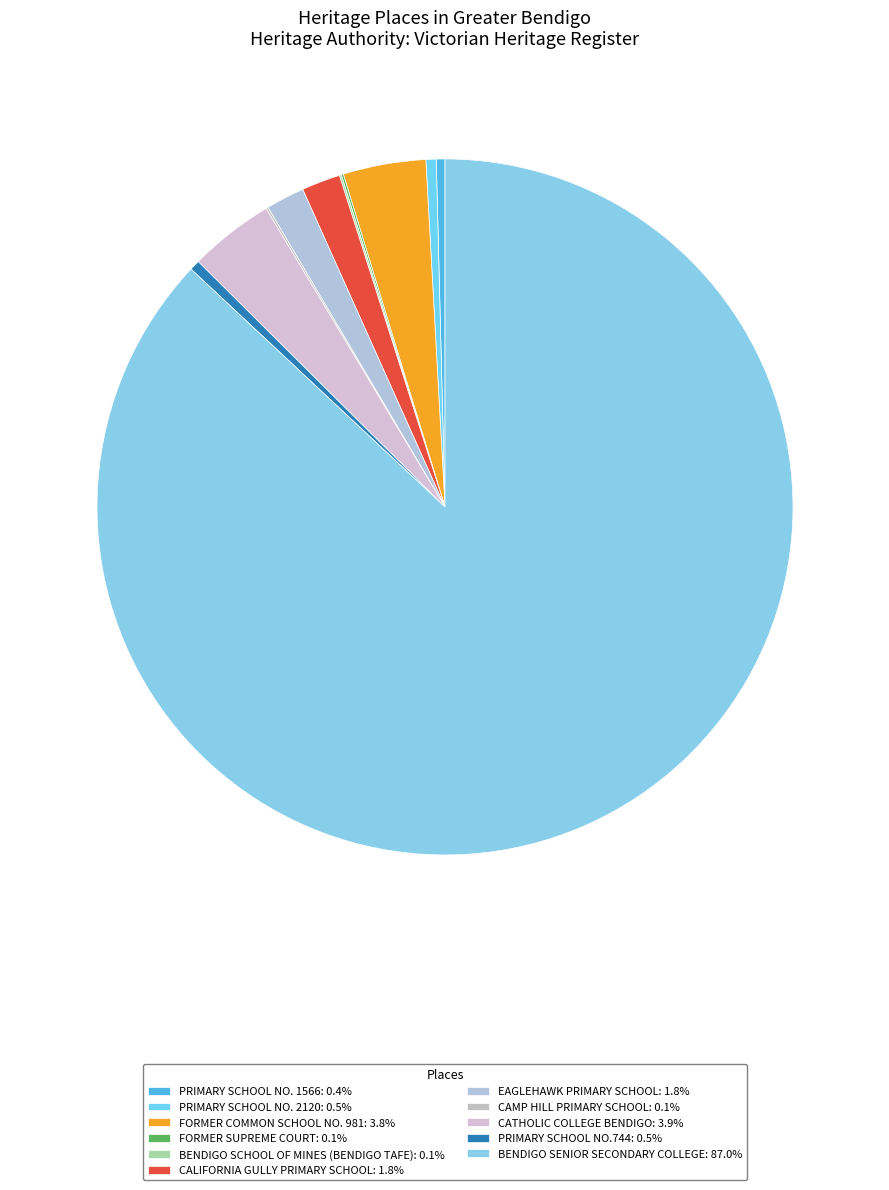

Rank the categories by value from lowest to highest.

BENDIGO SCHOOL OF MINES (BENDIGO TAFE), FORMER SUPREME COURT, CAMP HILL PRIMARY SCHOOL, PRIMARY SCHOOL NO. 1566, PRIMARY SCHOOL NO.744, PRIMARY SCHOOL NO. 2120, EAGLEHAWK PRIMARY SCHOOL, CALIFORNIA GULLY PRIMARY SCHOOL, FORMER COMMON SCHOOL NO. 981, CATHOLIC COLLEGE BENDIGO, BENDIGO SENIOR SECONDARY COLLEGE